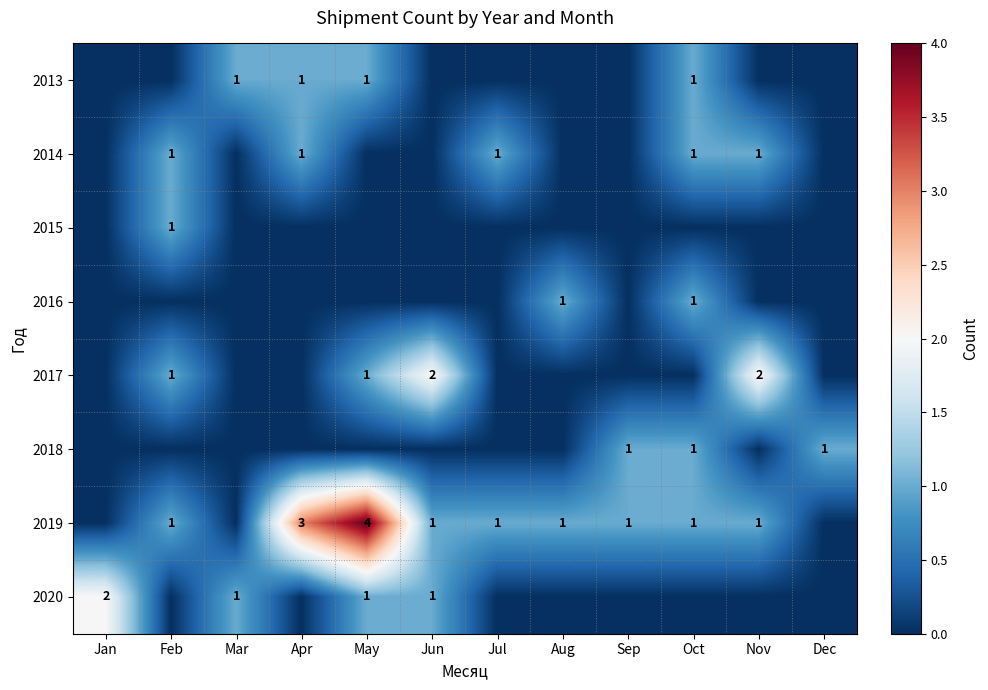

The 2019 series shows 1 at Jun. True or false?

True